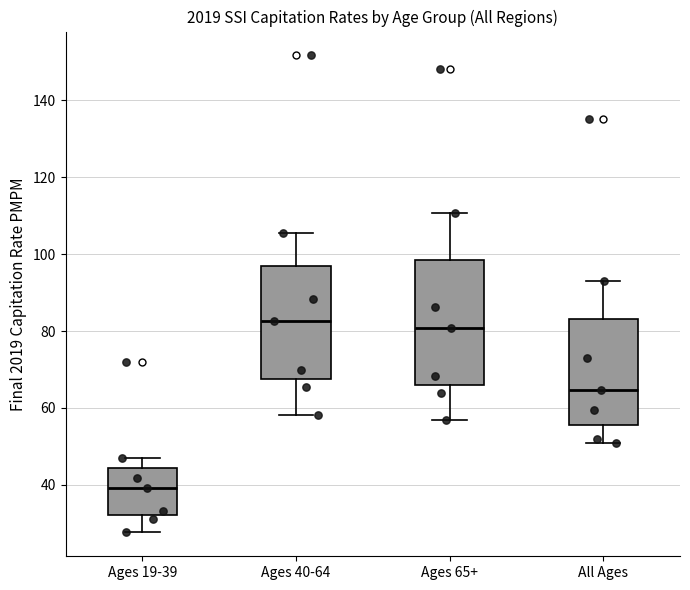

Comparing the boxes themselves (not the whiskers), which one is the tallest?

Ages 65+